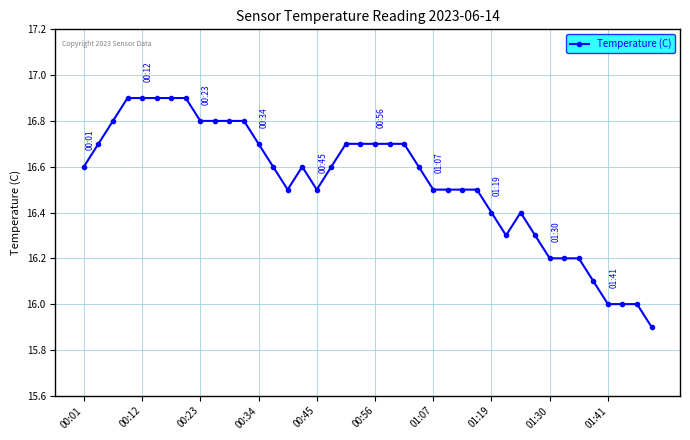

What is the smallest value displayed?

15.9